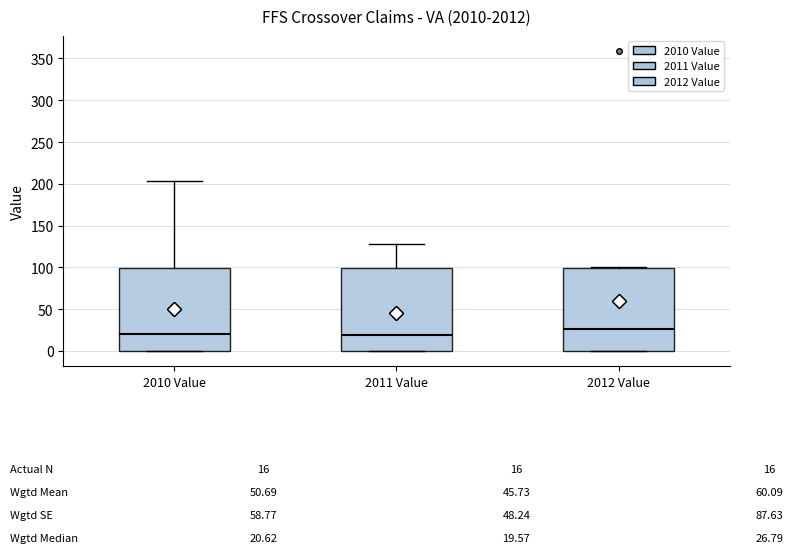

Which box's median line is the highest?

2012 Value